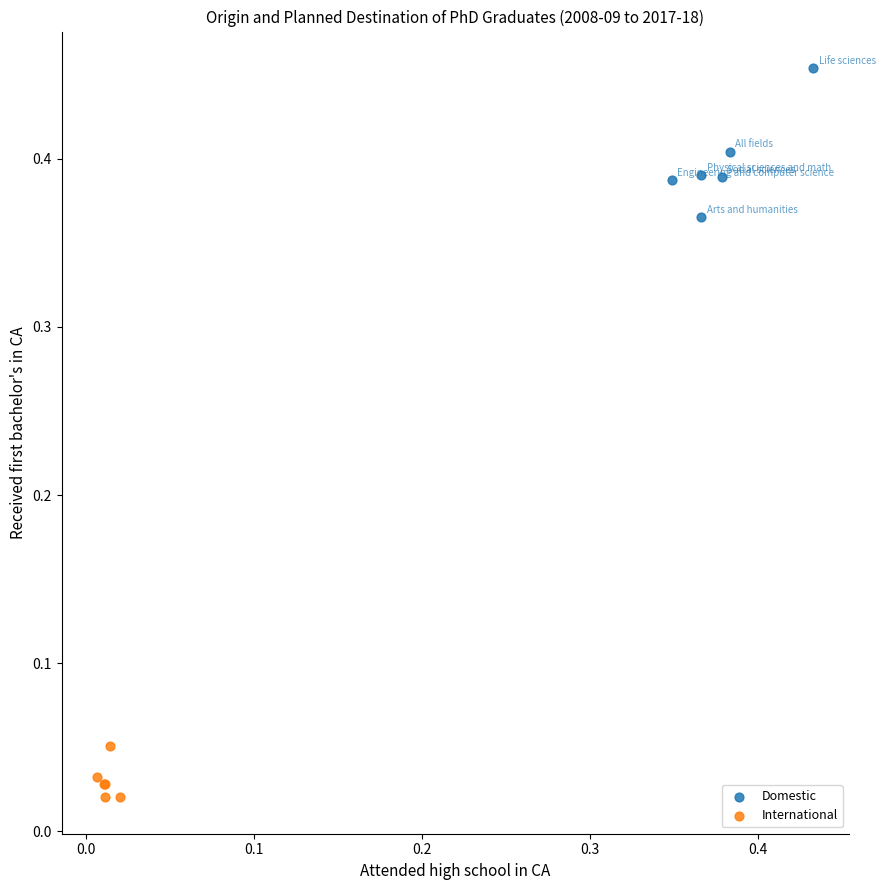

Which series has the largest Y range (max minus min)?

Domestic